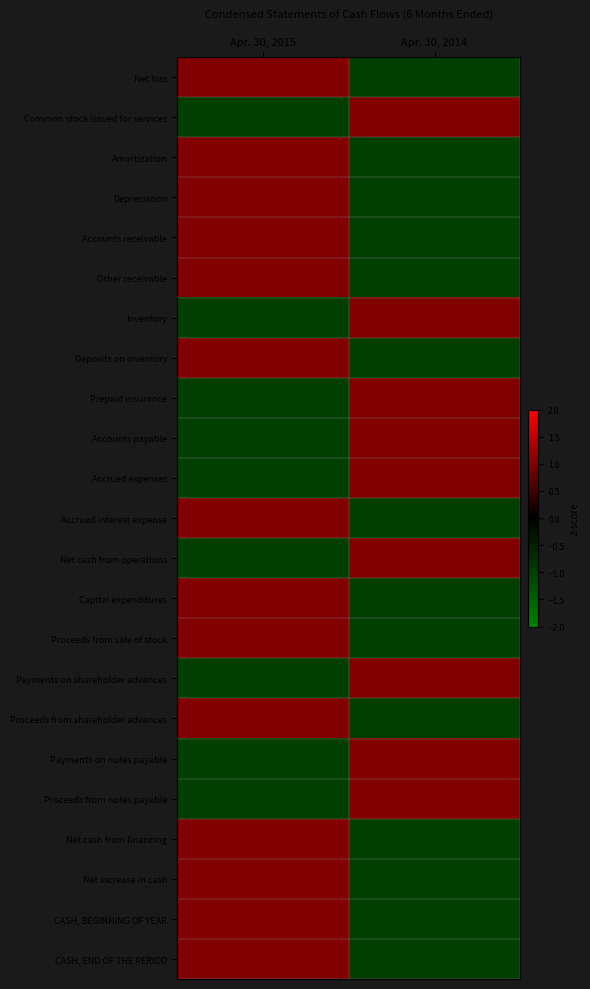

List the series in order of their peak value, lowest first.

Net loss, Common stock issued for services, Amortization, Depreciation, Accounts receivable, Other receivable, Inventory, Deposits on inventory, Prepaid insurance, Accounts payable, Accrued expenses, Accrued interest expense, Net cash from operations, Capital expenditures, Proceeds from sale of stock, Payments on shareholder advances, Proceeds from shareholder advances, Payments on notes payable, Proceeds from notes payable, Net cash from financing, Net increase in cash, CASH, BEGINNING OF YEAR, CASH, END OF THE PERIOD